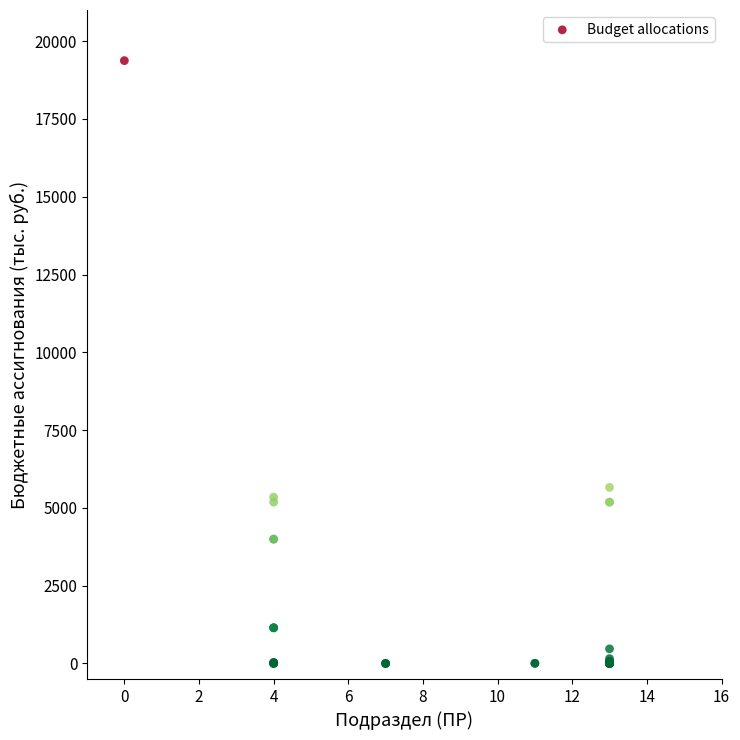

What Y value in the scatter plot is closest to 9686?

5660.0